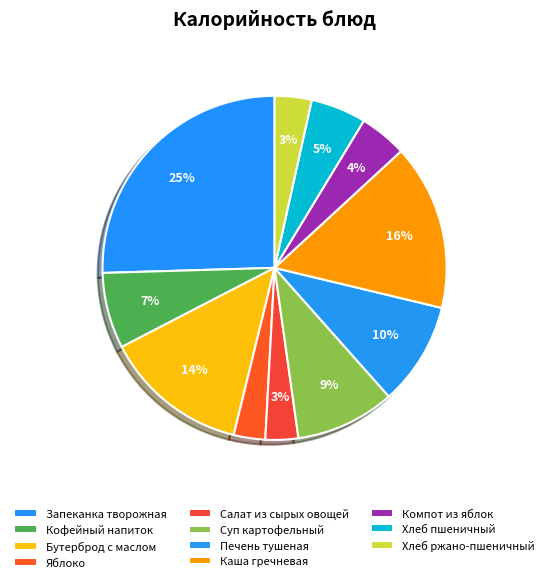

What percentage is the Бутерброд с маслом slice, to the nearest percent?

14%